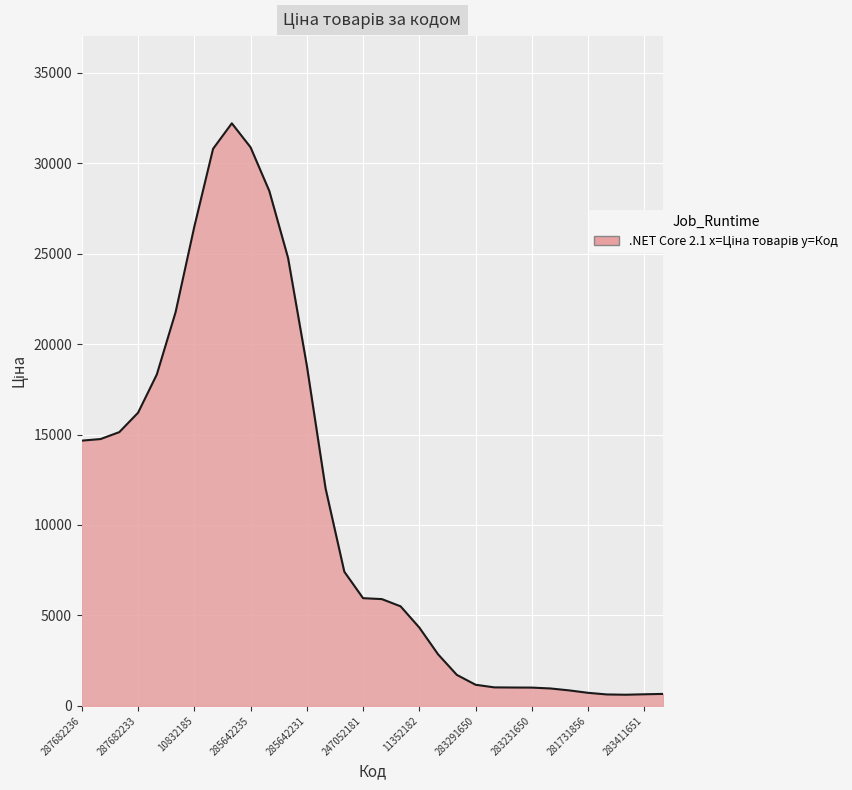

What is the greatest value displayed?

32210.7